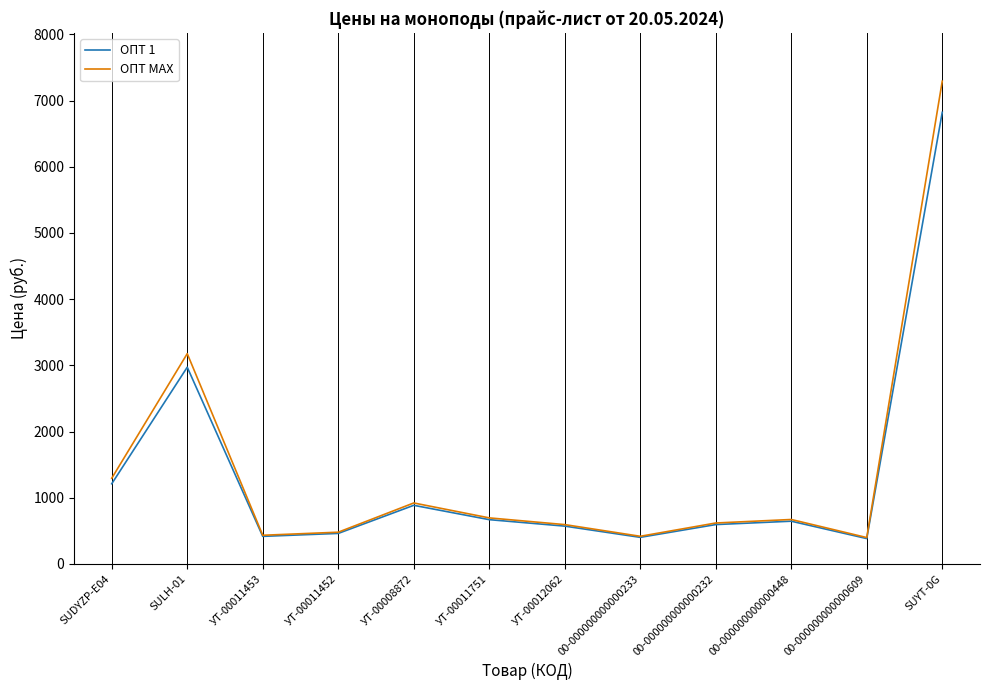

At which label does ОПТ 1 reach its peak?

SUYT-0G